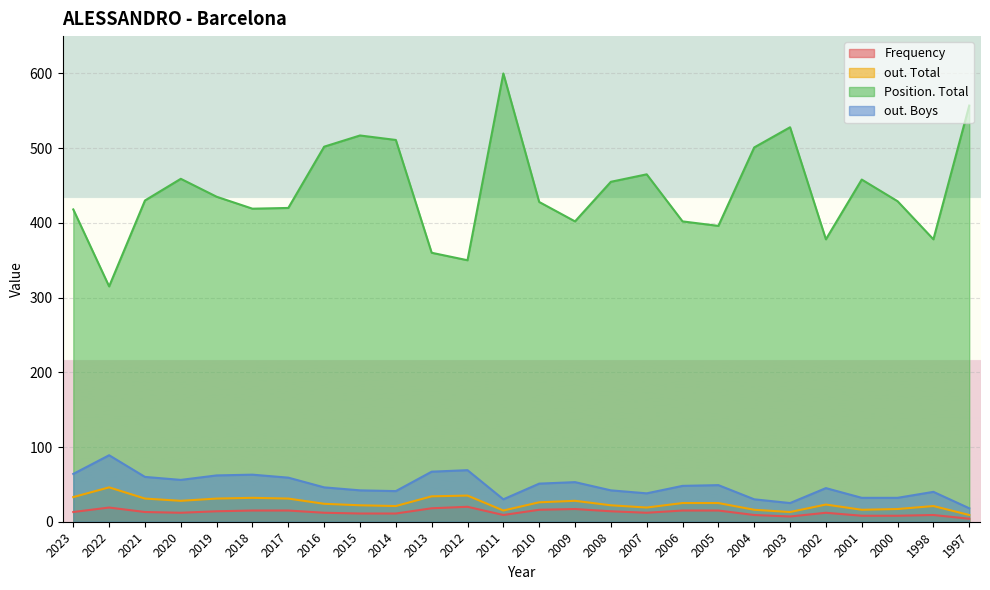

At which label does out. Boys first exceed 48?

2023